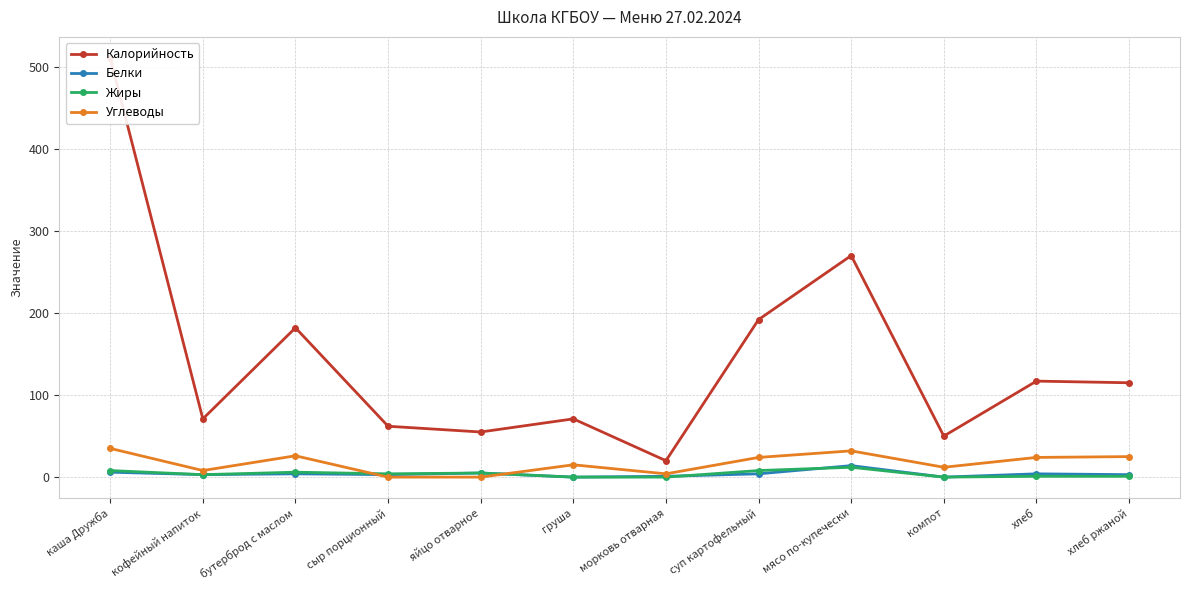

Which series has the largest range (max minus min)?

Калорийность